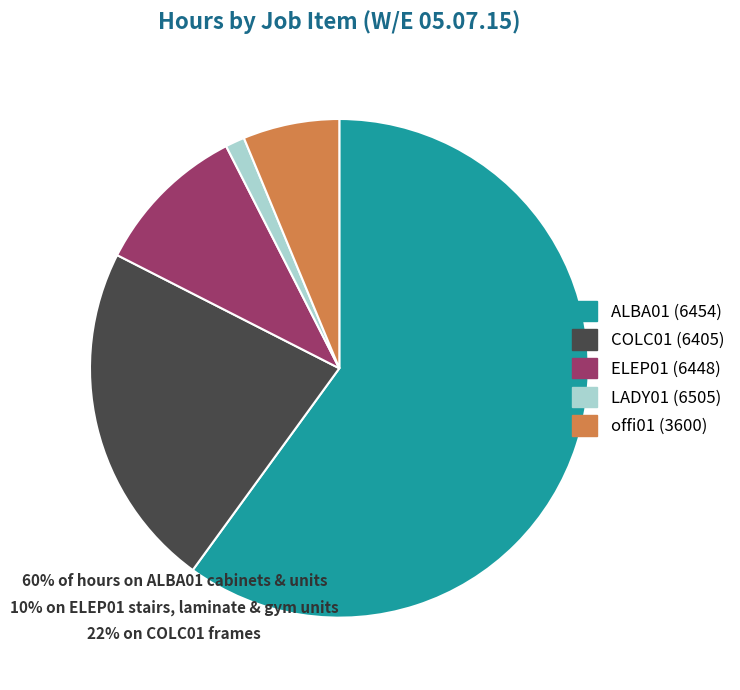

Rank the categories by value from highest to lowest.

ALBA01 (6454), COLC01 (6405), ELEP01 (6448), offi01 (3600), LADY01 (6505)